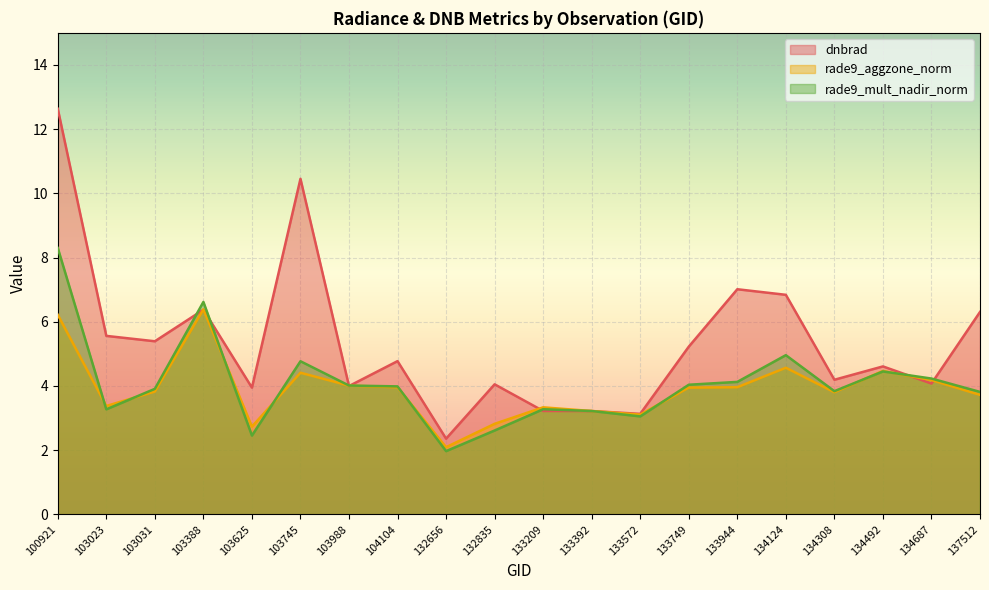

Reading left to right, list all the values displayed in this chart.

dnbrad: 100921=12.6	103023=5.6	103031=5.4	103388=6.4	103625=3.9	103745=10.5	103988=4.0	104104=4.8	132656=2.4	132835=4.0	133209=3.2	133392=3.2	133572=3.1	133749=5.2	133944=7.0	134124=6.8	134308=4.2	134492=4.6	134687=4.1	137512=6.3
rade9_aggzone_norm: 100921=6.2	103023=3.4	103031=3.8	103388=6.4	103625=2.7	103745=4.4	103988=4.0	104104=4.0	132656=2.1	132835=2.8	133209=3.3	133392=3.2	133572=3.1	133749=3.9	133944=4.0	134124=4.6	134308=3.8	134492=4.5	134687=4.2	137512=3.7
rade9_mult_nadir_norm: 100921=8.3	103023=3.3	103031=3.9	103388=6.6	103625=2.5	103745=4.8	103988=4.0	104104=4.0	132656=2.0	132835=2.6	133209=3.3	133392=3.2	133572=3.1	133749=4.0	133944=4.1	134124=5.0	134308=3.8	134492=4.5	134687=4.2	137512=3.8